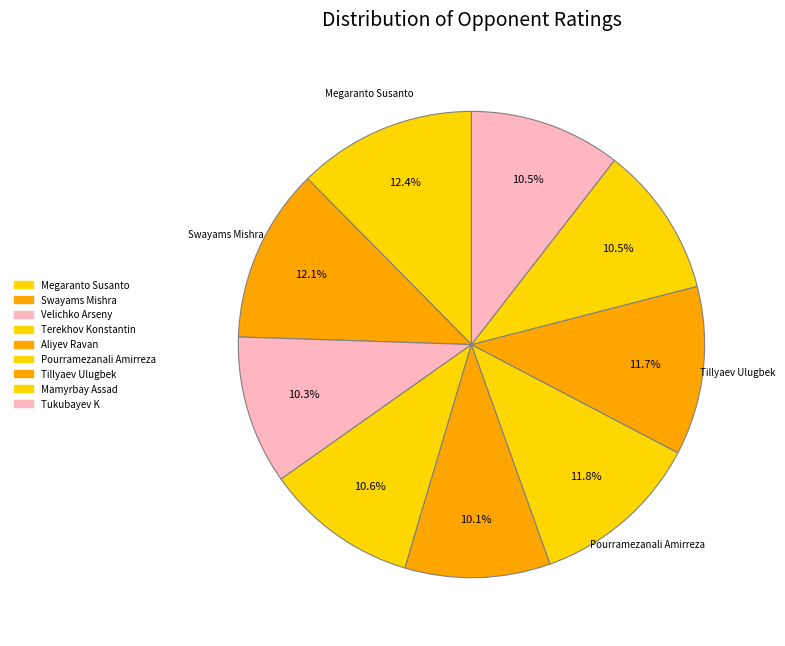

Rank the categories by value from highest to lowest.

Megaranto Susanto, Swayams Mishra, Pourramezanali Amirreza, Tillyaev Ulugbek, Terekhov Konstantin, Tukubayev K, Mamyrbay Assad, Velichko Arseny, Aliyev Ravan